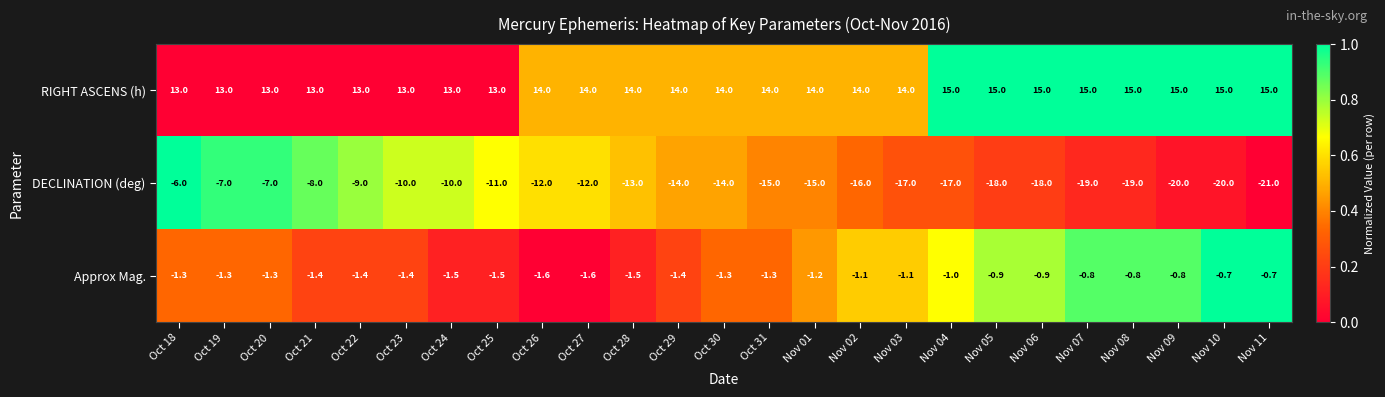

The RIGHT ASCENS (h) series shows 10.2 at Nov 05. True or false?

False